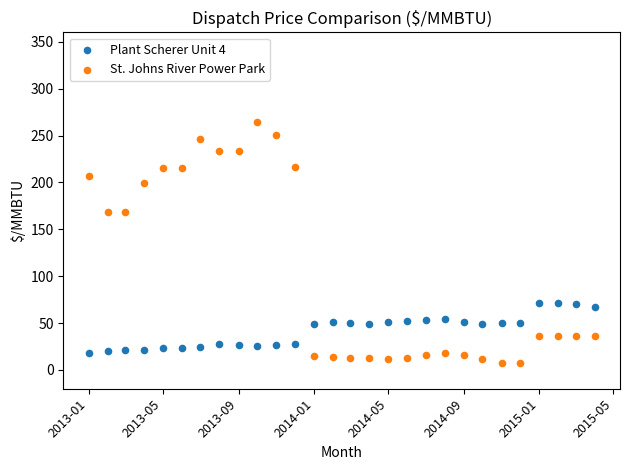

Which series has the widest spread of Y values?

St. Johns River Power Park